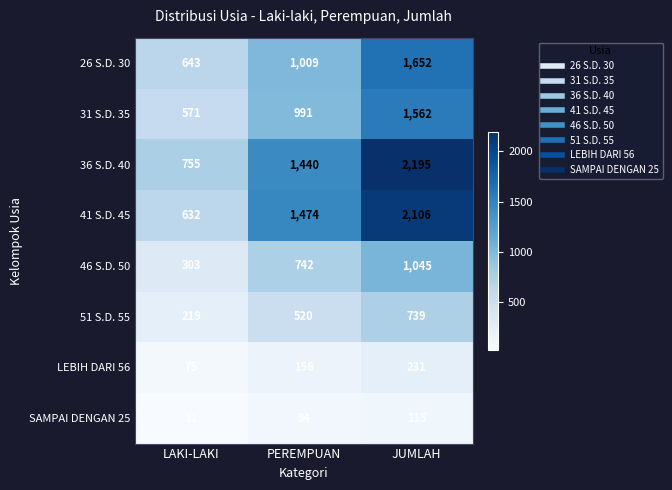

What is the difference between the 36 S.D. 40 values at JUMLAH and PEREMPUAN?

755